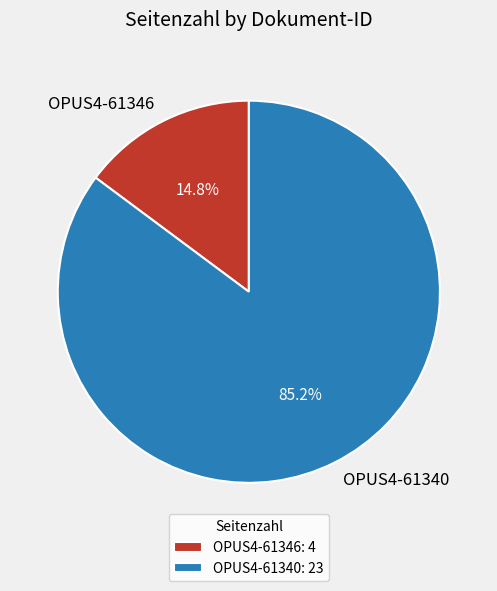

Which slice represents more than half of the pie?

OPUS4-61340